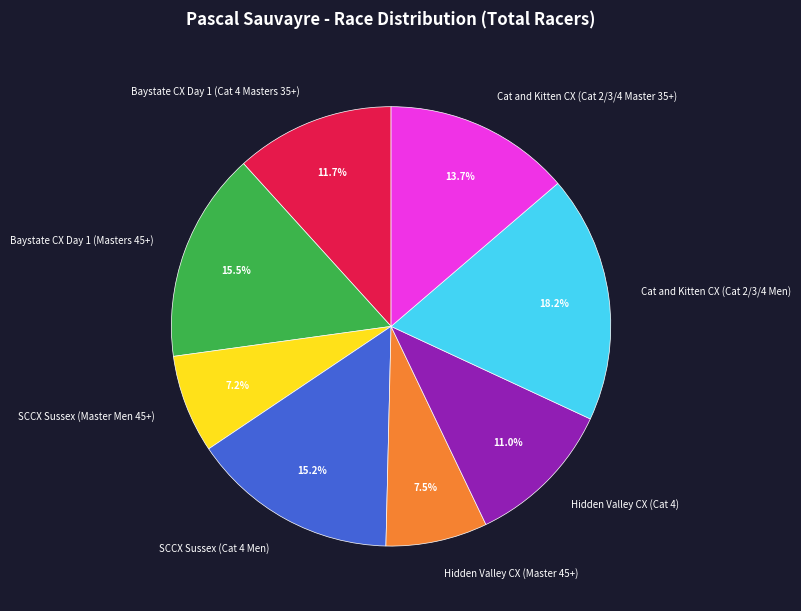

Is it true that SCCX Sussex (Master Men 45+) is 1% of the pie?

False